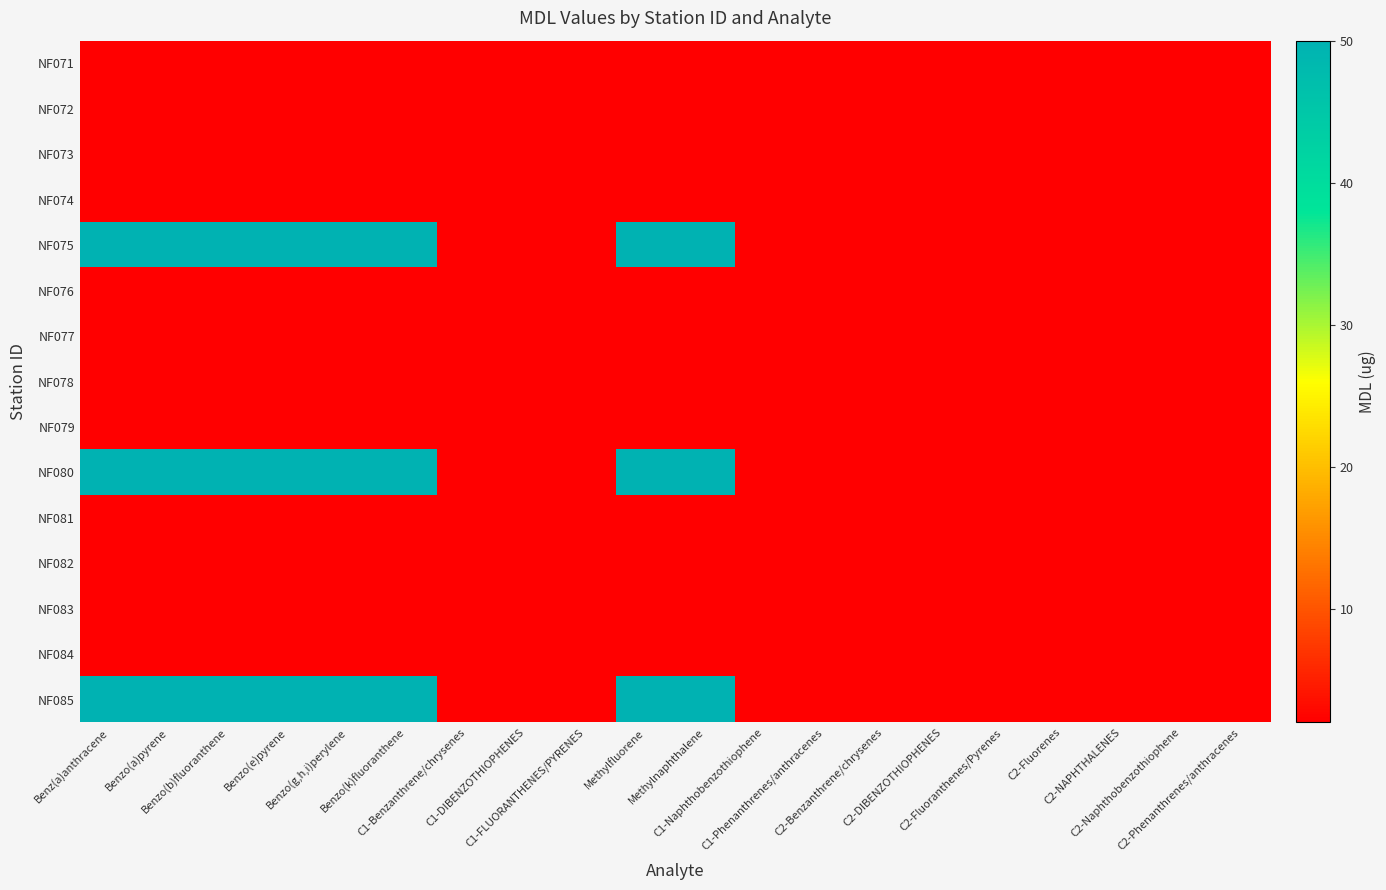

Which series changed the most between C1-Phenanthrenes/anthracenes and C2-Phenanthrenes/anthracenes?

NF071